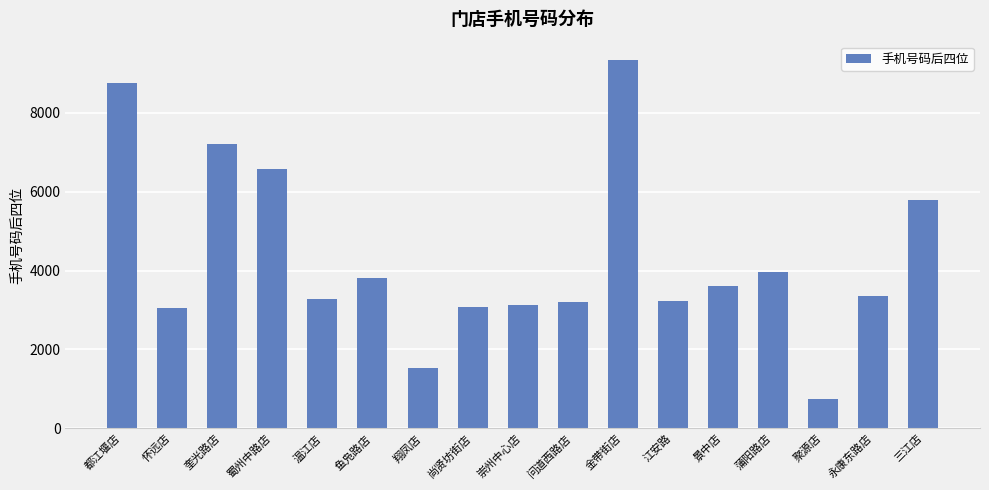

What is the sum of the values at 蜀州中路店 and 聚源店?

7303